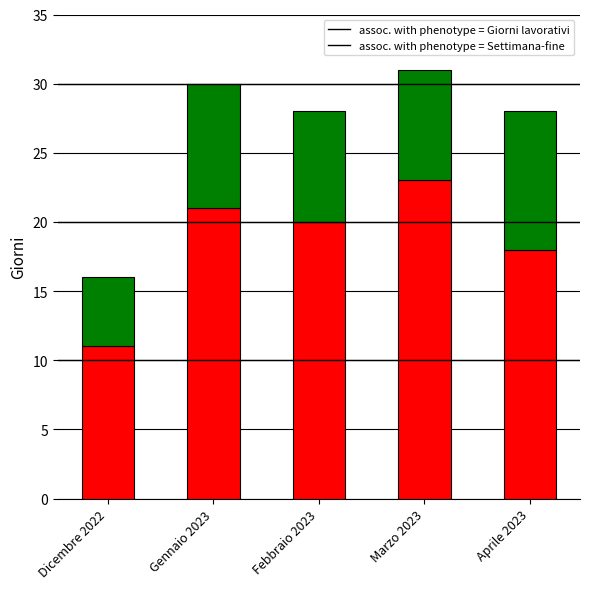

What is the total value across all series at Aprile 2023?

28